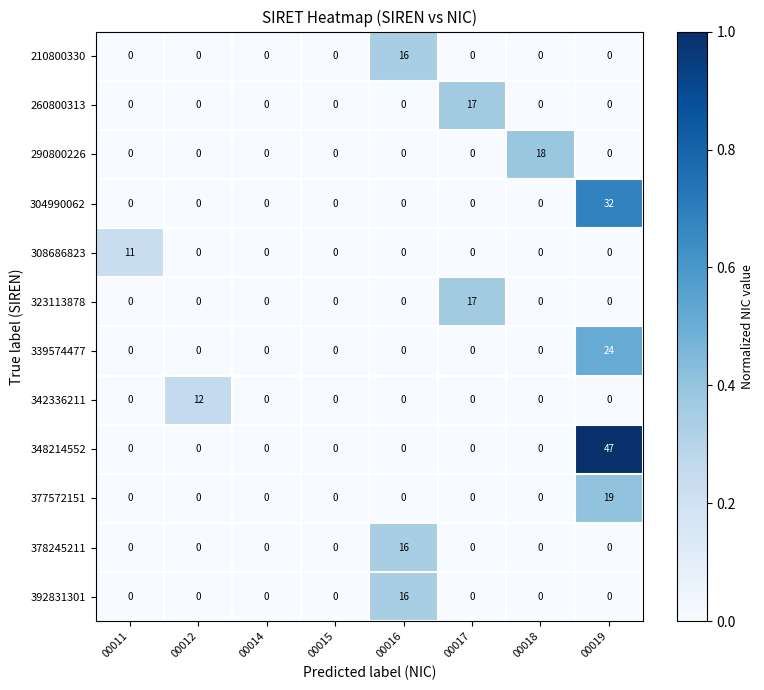

Which series has the widest spread of values?

348214552